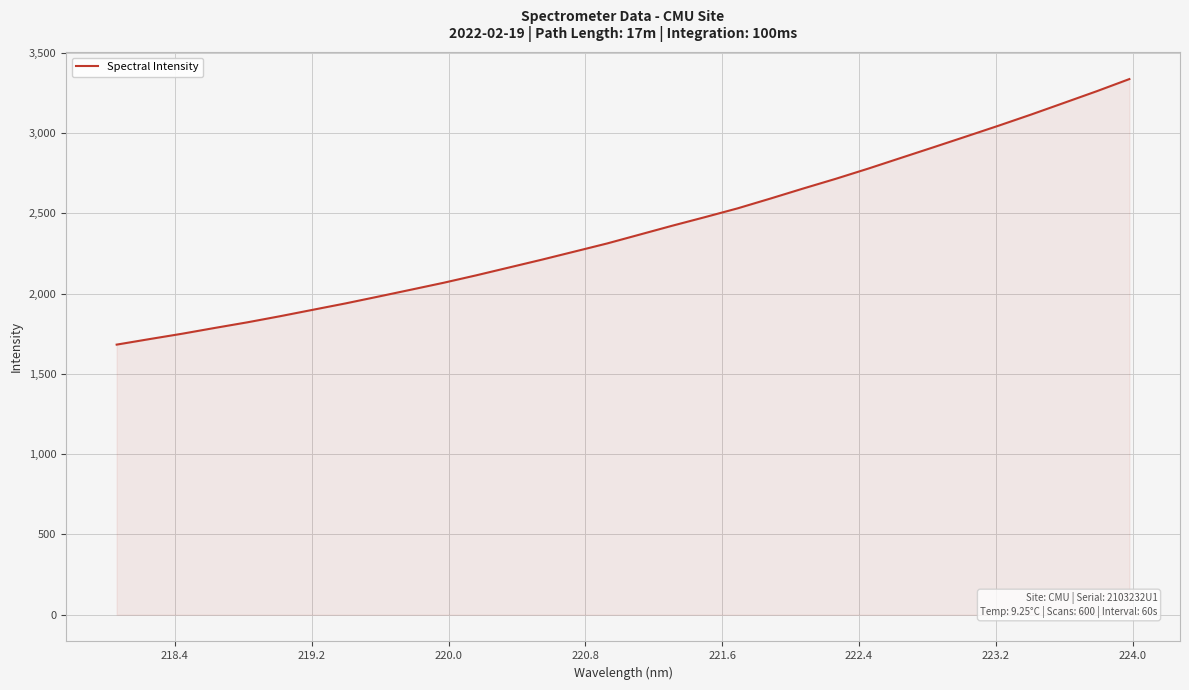

What is the maximum value shown in the chart?

3335.7